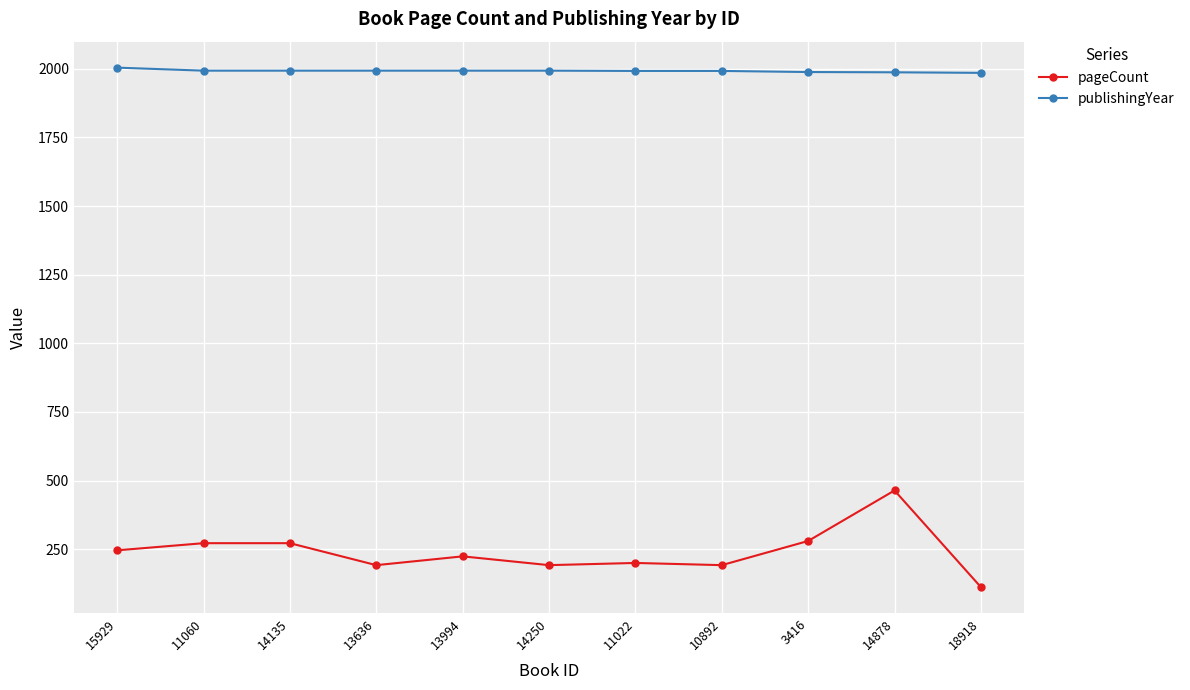

How many data points in pageCount are less than 224?

5